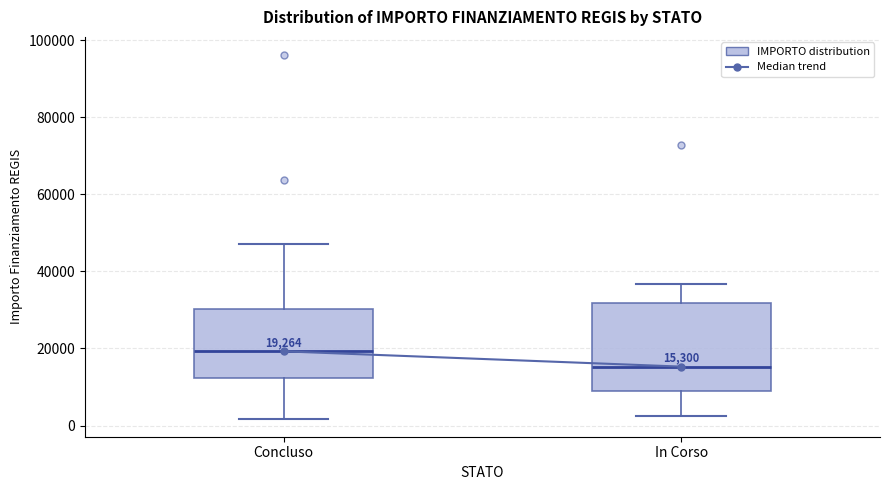

Which box is the tallest, from its lower edge to its upper edge?

In Corso